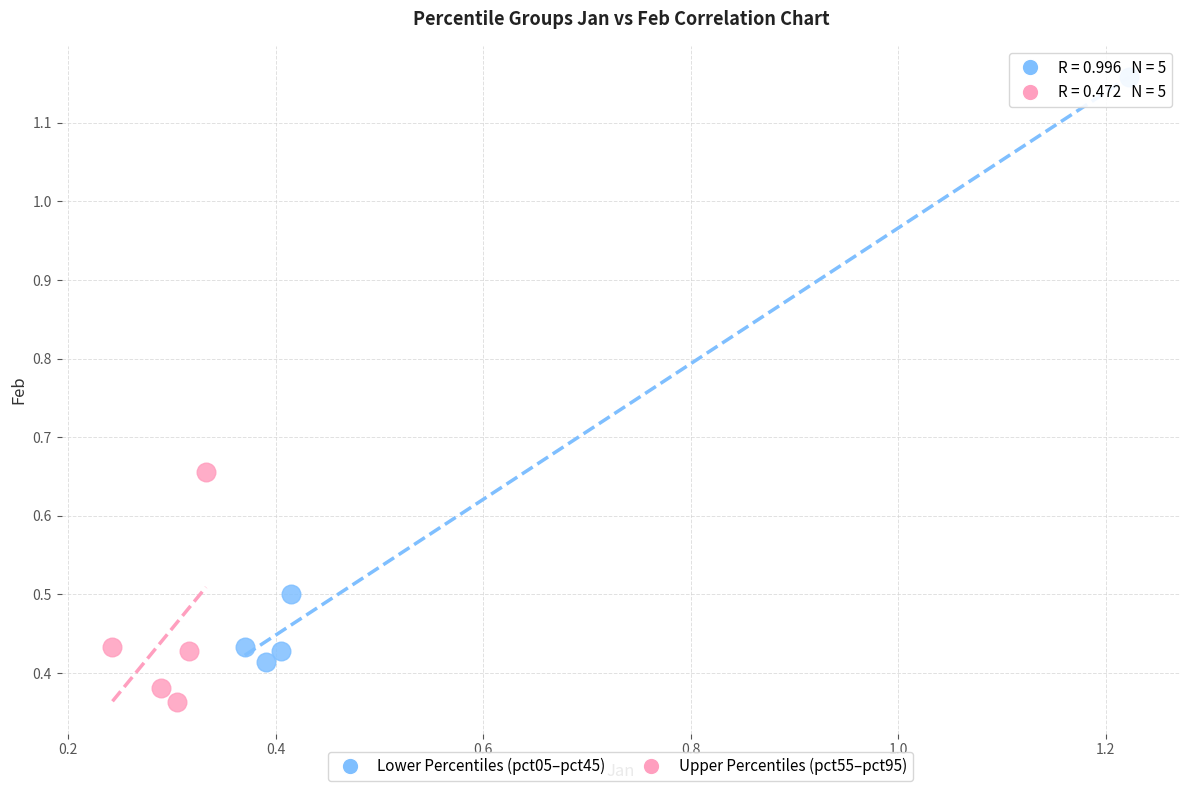

Which series has the widest spread of Y values?

Lower Percentiles (pct05–pct45)